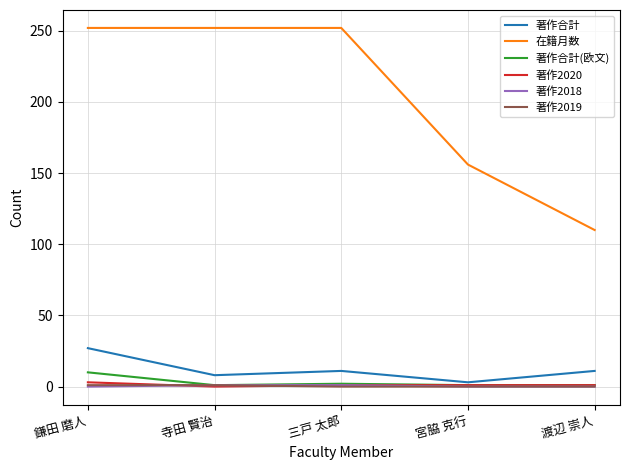

Is the value of 在籍月数 at 渡辺 崇人 greater than the value of 著作合計 at 鎌田 磨人?

Yes